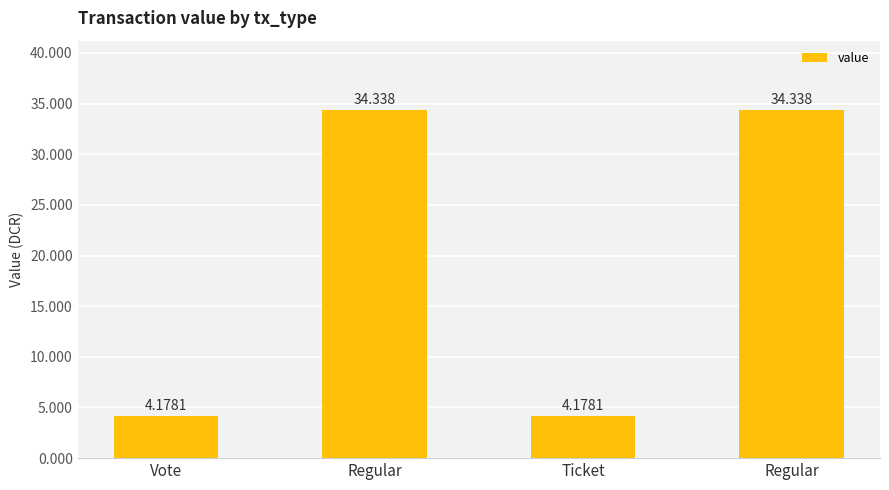

Rank the categories by value from lowest to highest.

Vote, Ticket, Regular, Regular